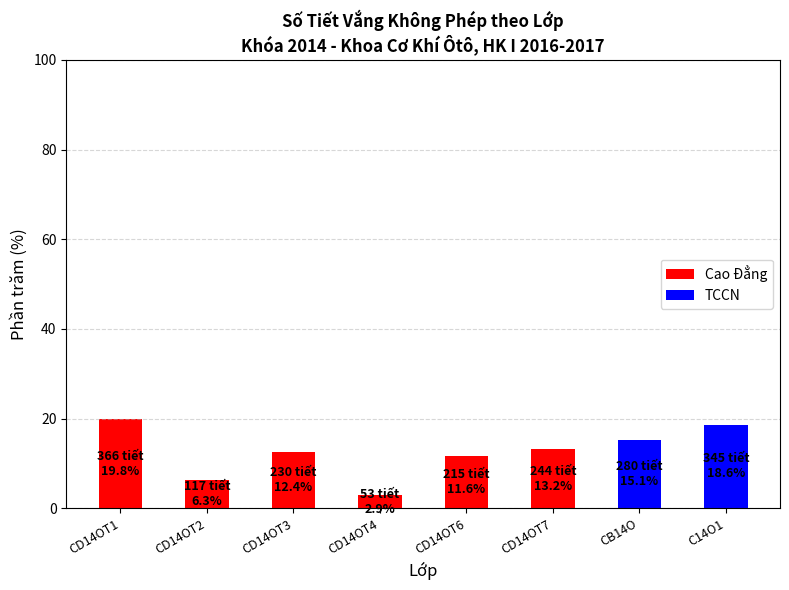

The value of Cao Đẳng at CD14OT1 is 19.8. True or false?

True